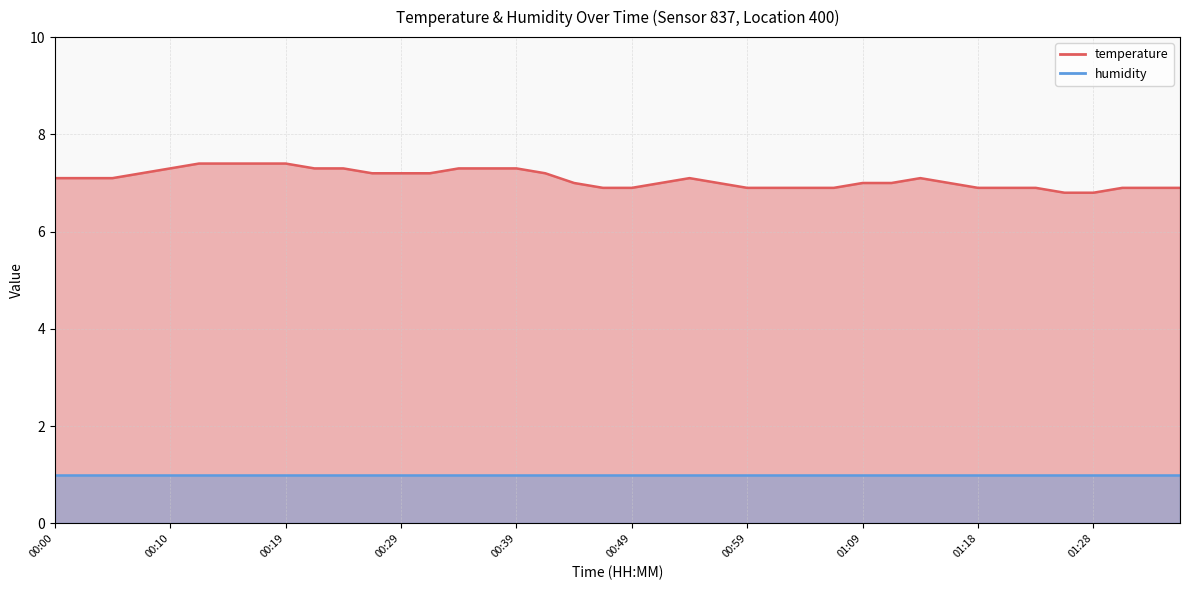

What is the sum of all values?

283.3